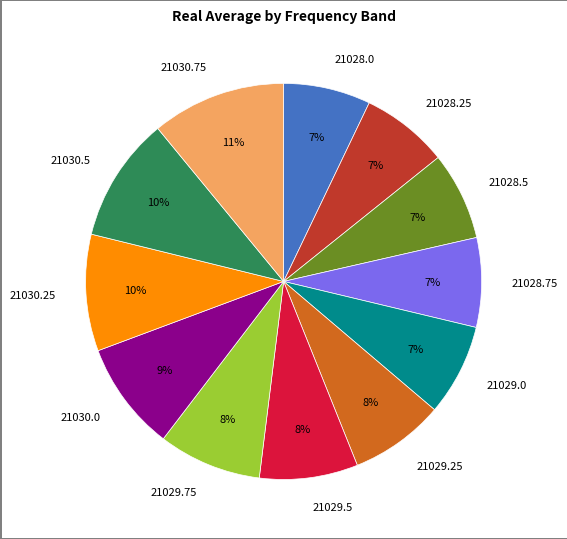

Does 21029.75 represent more than half of the total?

No